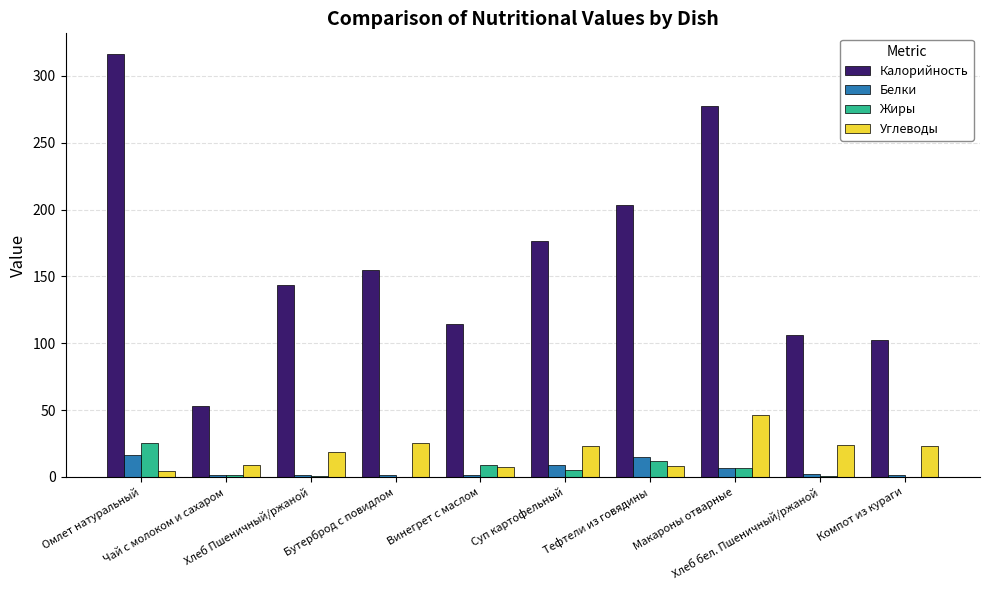

Which series has the largest total across all categories?

Калорийность